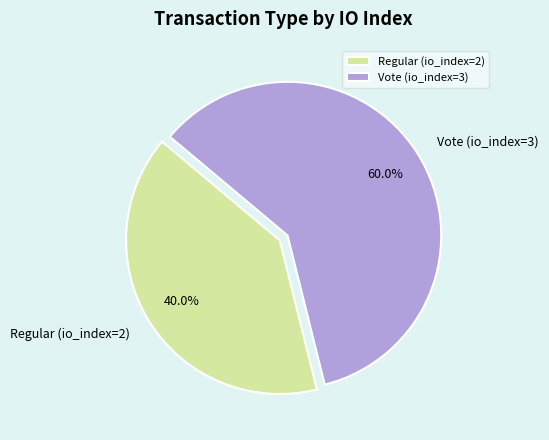

What is the ratio of the value at Vote (io_index=3) to the value at Regular (io_index=2)?

1.5